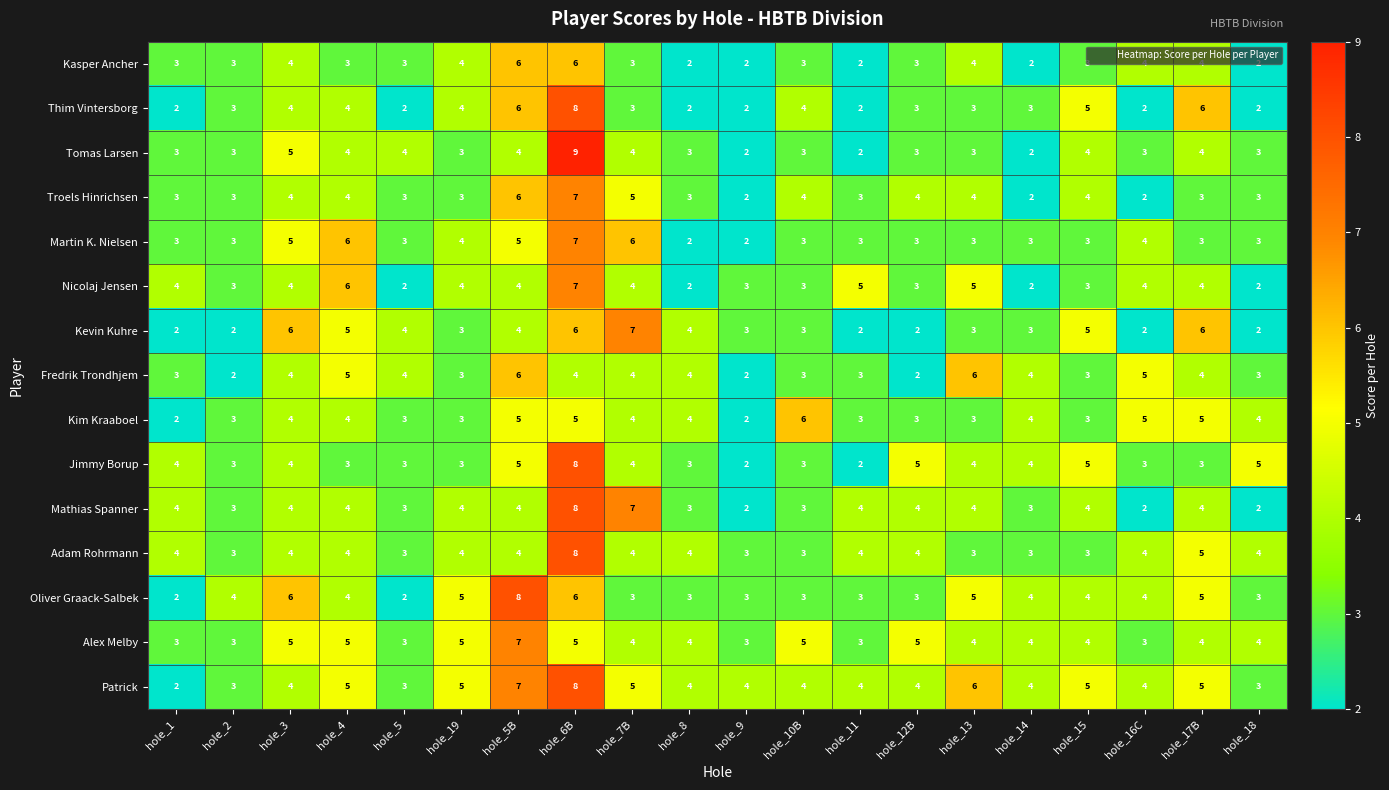

What is the maximum value shown in the chart?

9